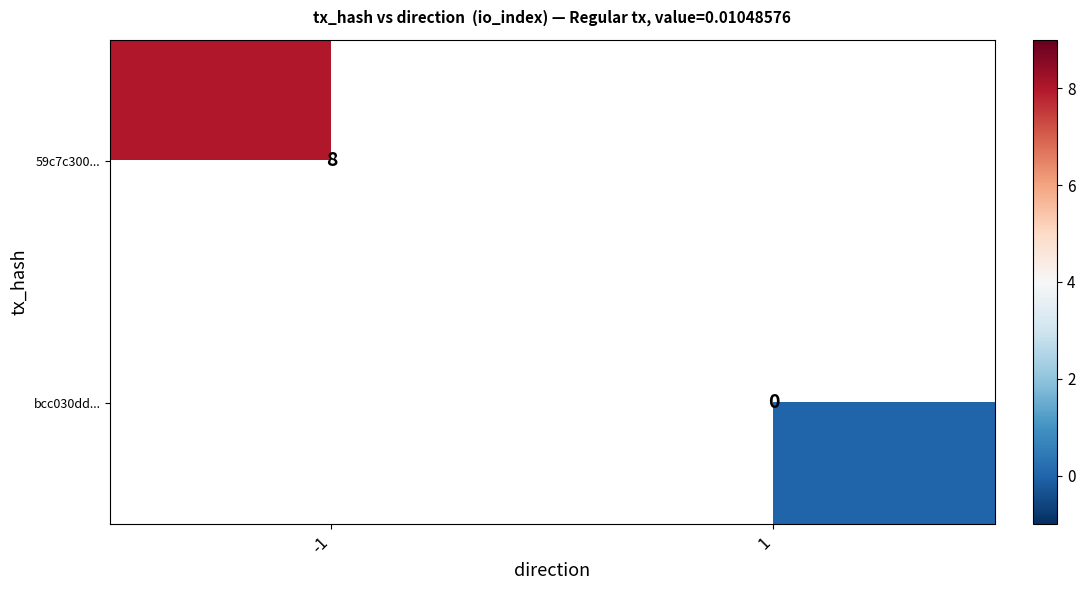

The value of 59c7c300... at -1 is 8. True or false?

True